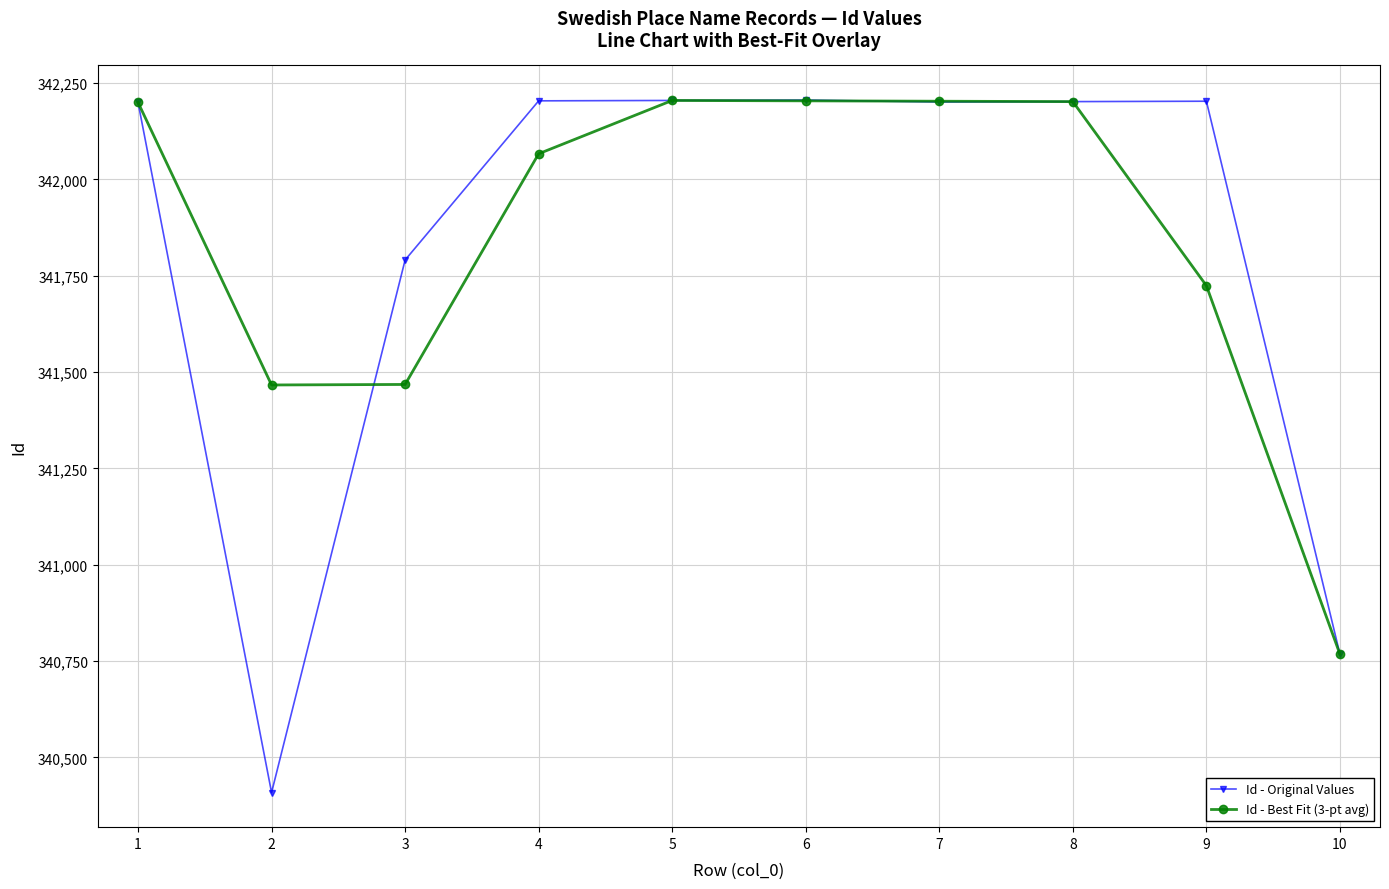

Which series changed the most between 1 and 3?

Id - Best Fit (3-pt avg)